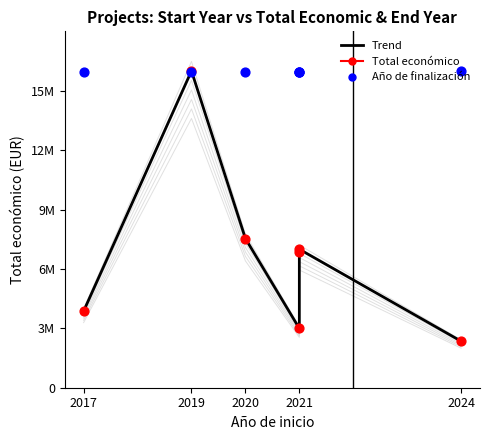

Which series reaches the minimum Y coordinate?

Total económico